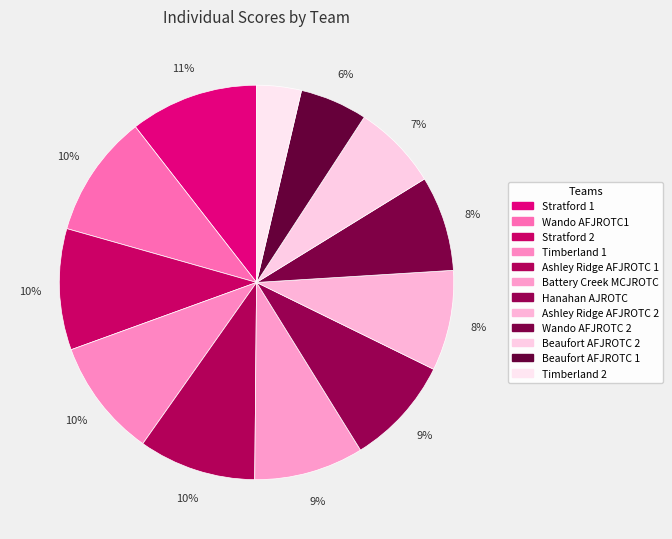

The Ashley Ridge AFJROTC 1 slice represents 1% of the pie. True or false?

False